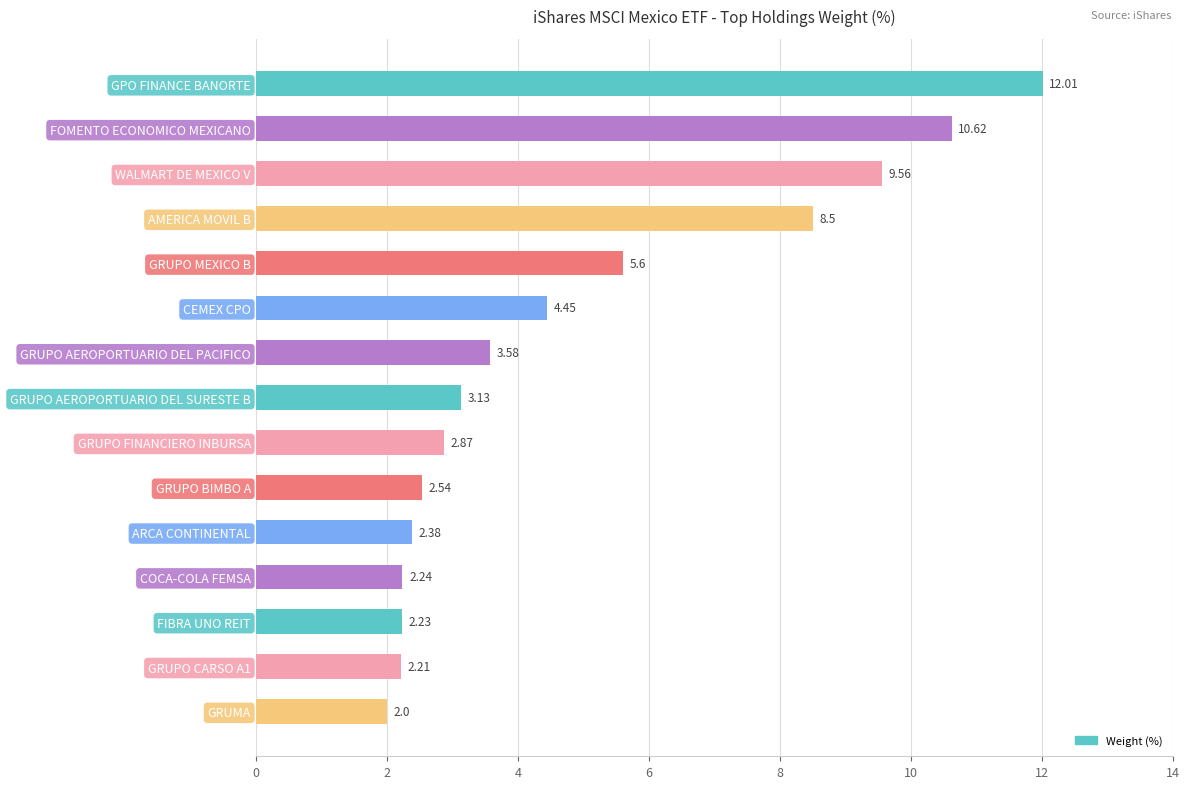

What is the change in value from GRUPO FINANCIERO INBURSA to GRUPO BIMBO A?

-0.3